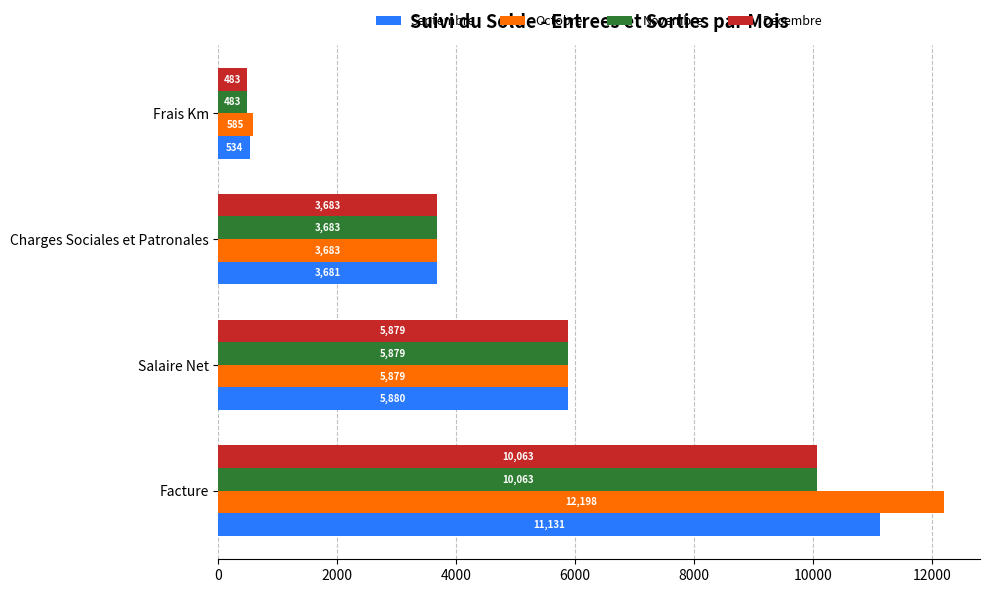

What is the difference between the maximum and minimum values in the Decembre series?

9580.0